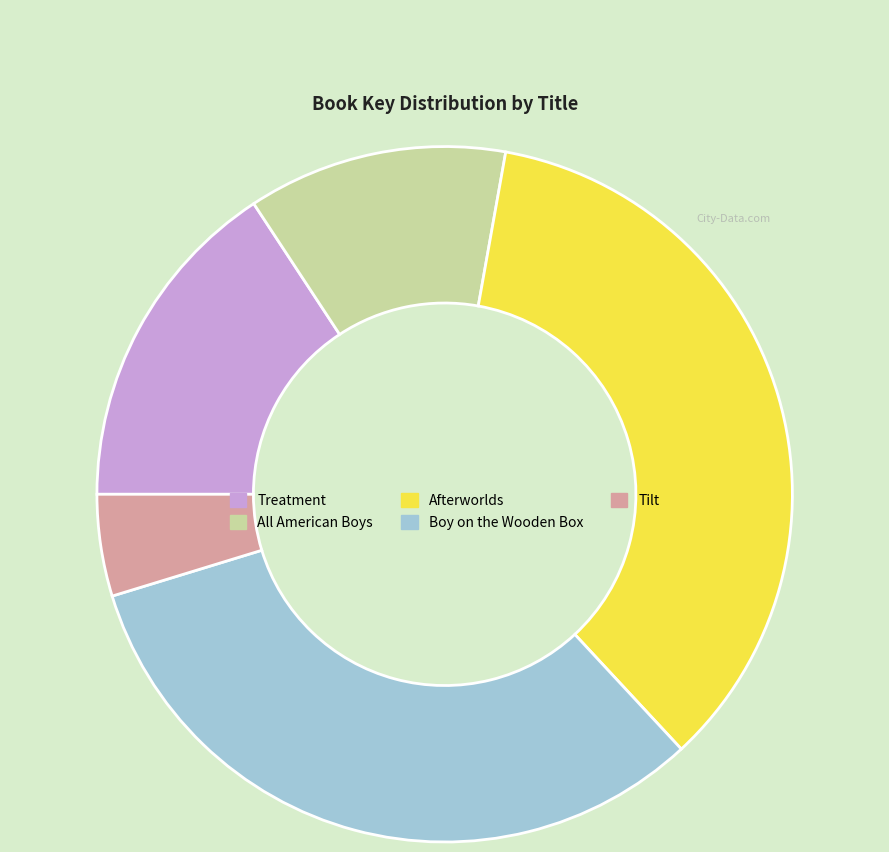

Which has a higher value, Afterworlds or Boy on the Wooden Box?

Afterworlds